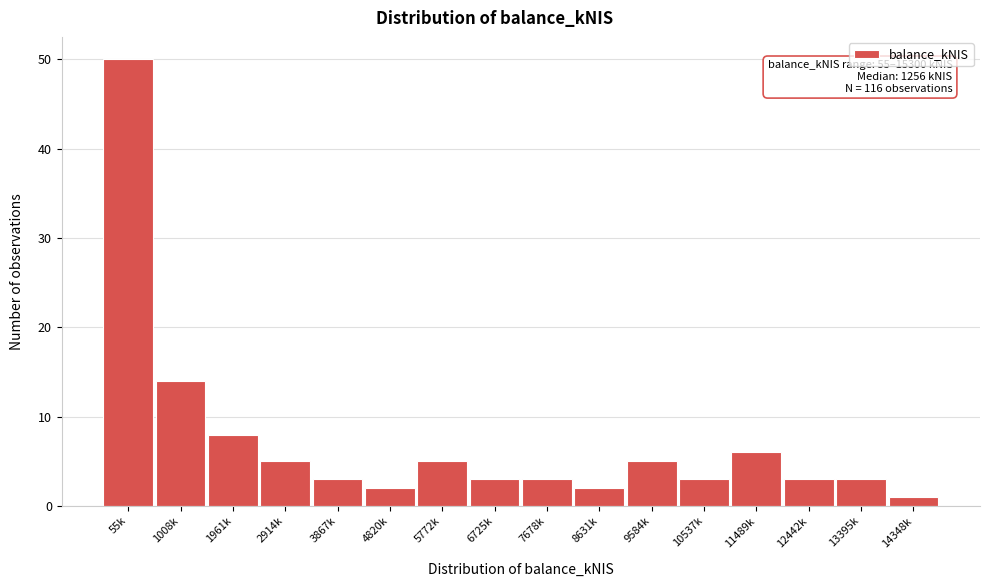

Reading left to right, extract all data points from this chart.

50	14	8	5	3	2	5	3	3	2	5	3	6	3	3	1